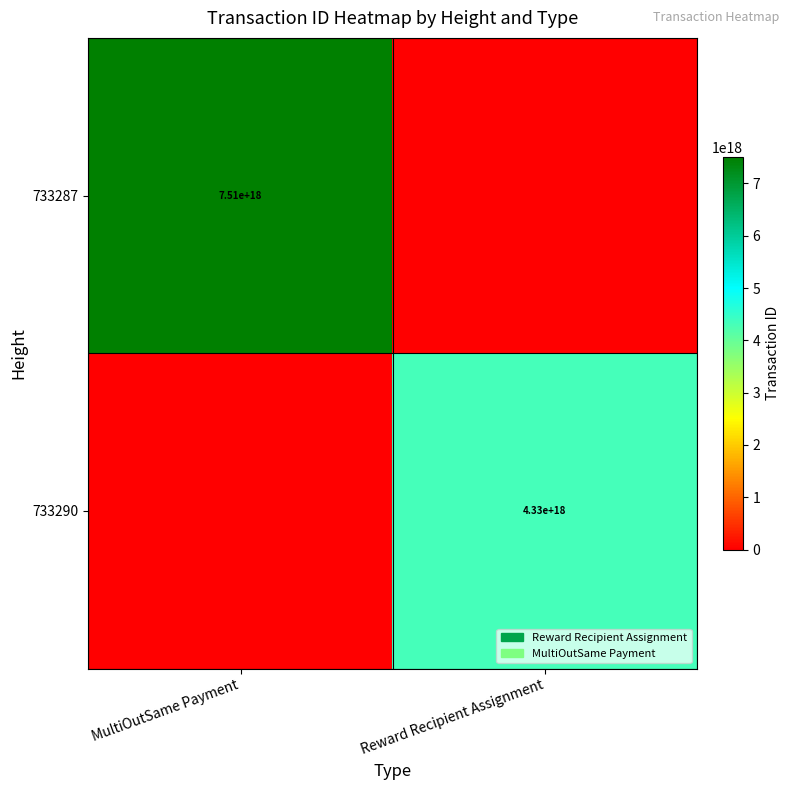

Is it true that 733287 equals 2339777369027967488 at MultiOutSame Payment?

False